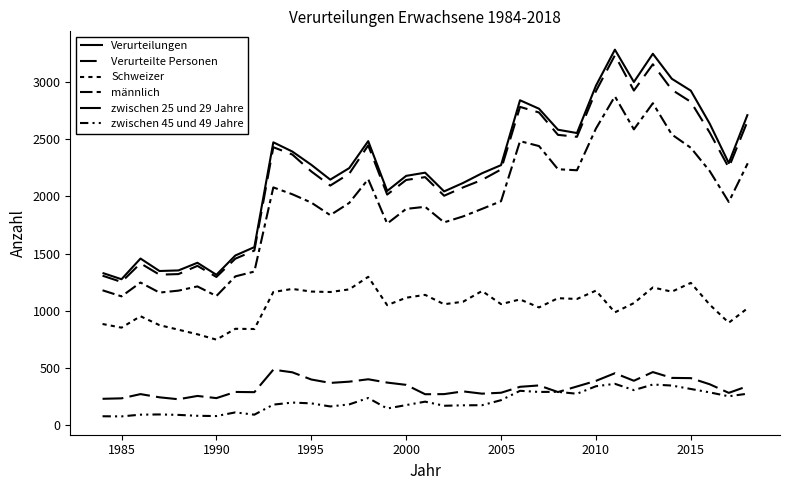

How many lines are shown in the chart?

6